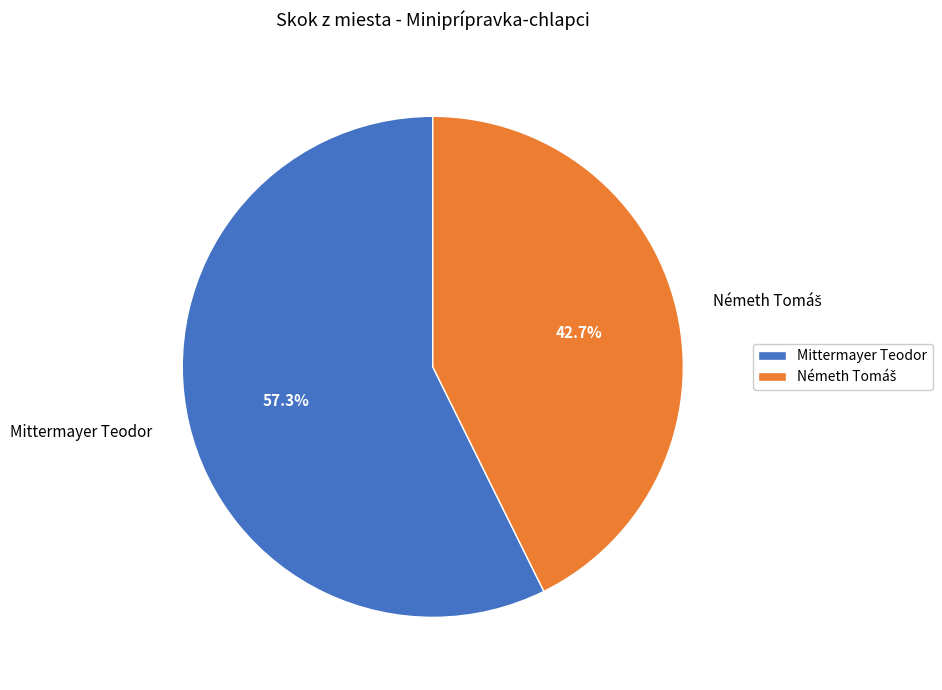

What percentage is the Mittermayer Teodor slice, to the nearest percent?

57%